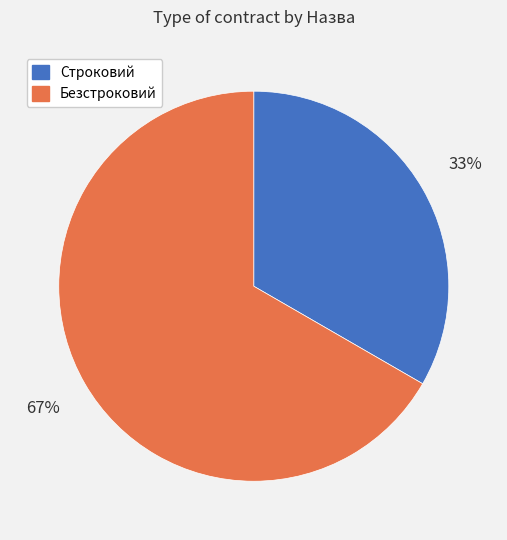

Combined, do Безстроковий and Строковий account for over 50%?

Yes